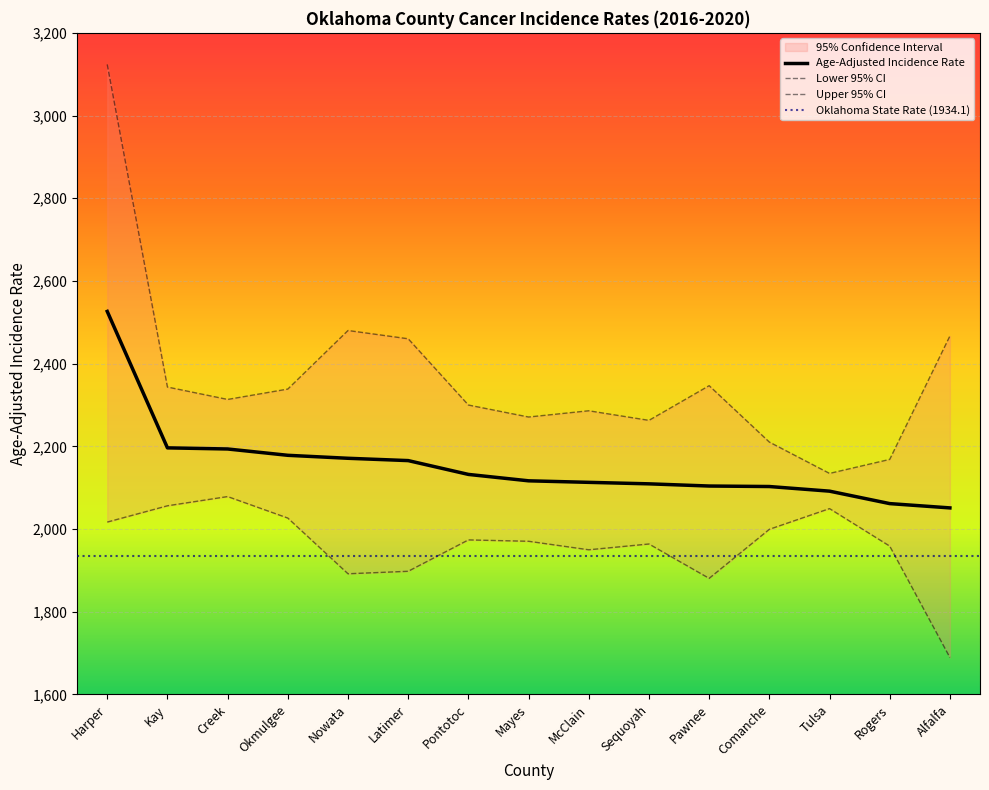

Rank the categories by Age-Adjusted Incidence Rate value from highest to lowest.

Harper, Kay, Creek, Okmulgee, Nowata, Latimer, Pontotoc, Mayes, McClain, Sequoyah, Pawnee, Comanche, Tulsa, Rogers, Alfalfa